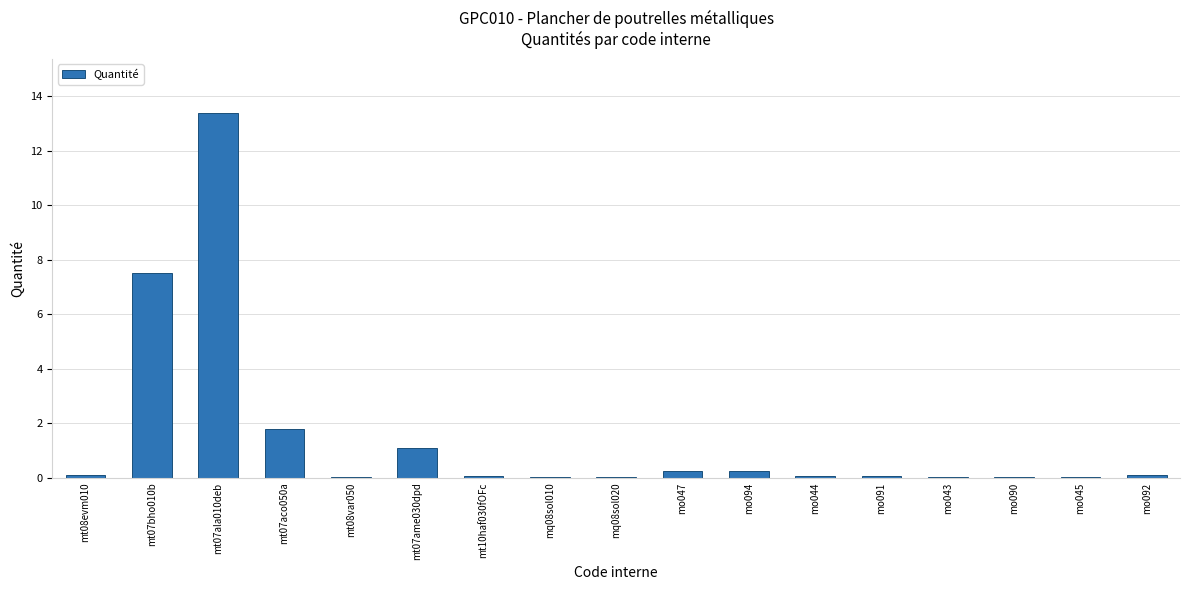

Where is the data nearest to the value 6?

mt07bho010b